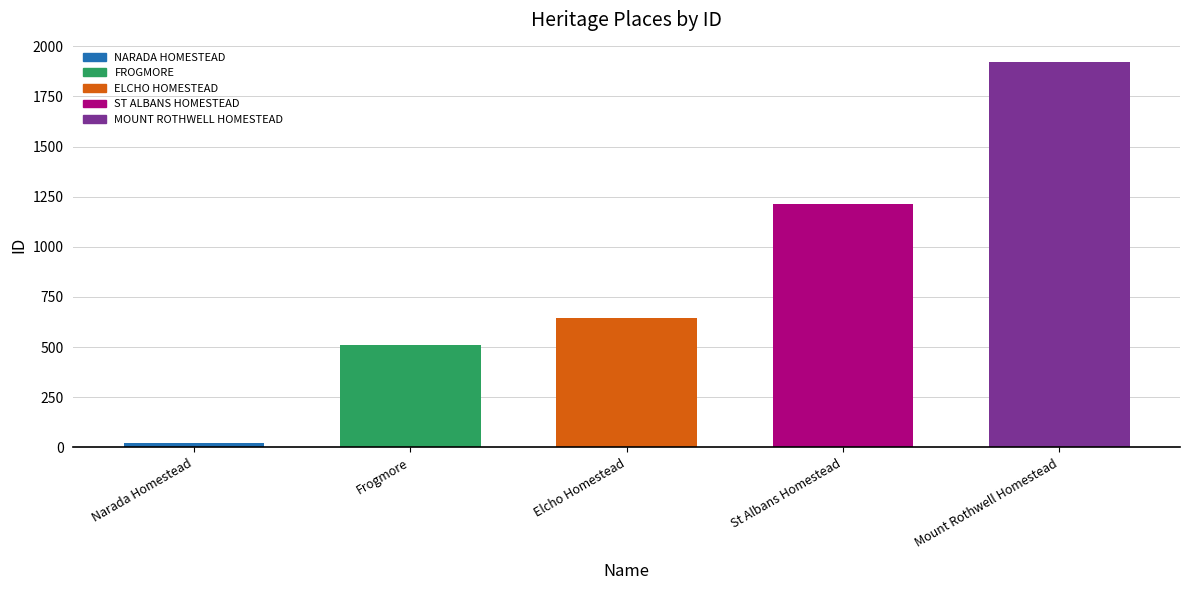

What is the difference between the values at St Albans Homestead and Mount Rothwell Homestead?

709